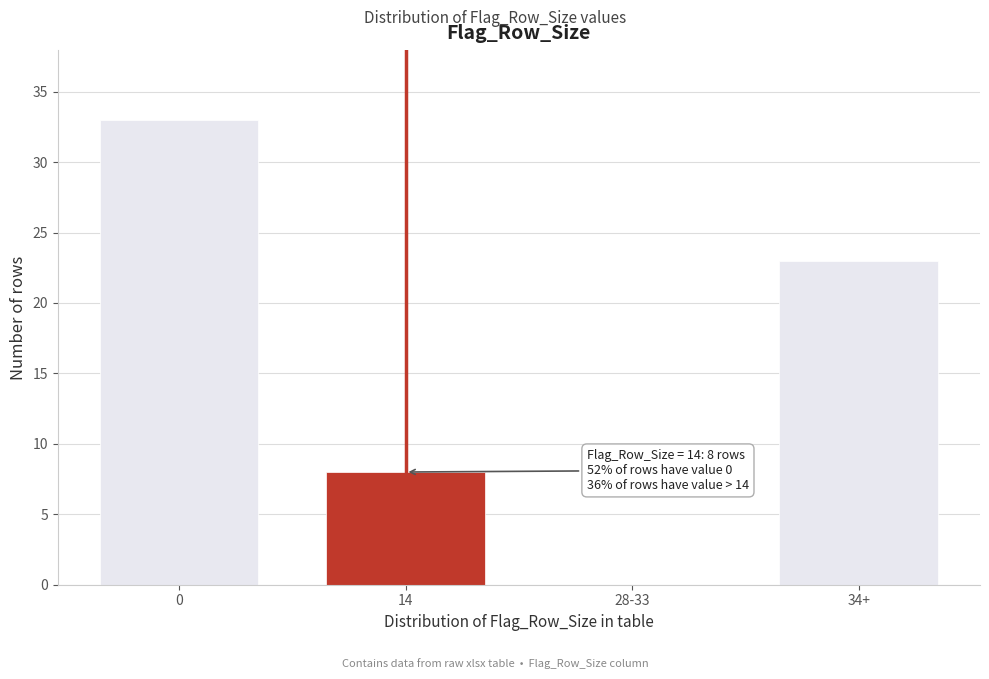

Reading left to right, list all the values displayed in this chart.

0=33	14=8	28-33=0	34+=23